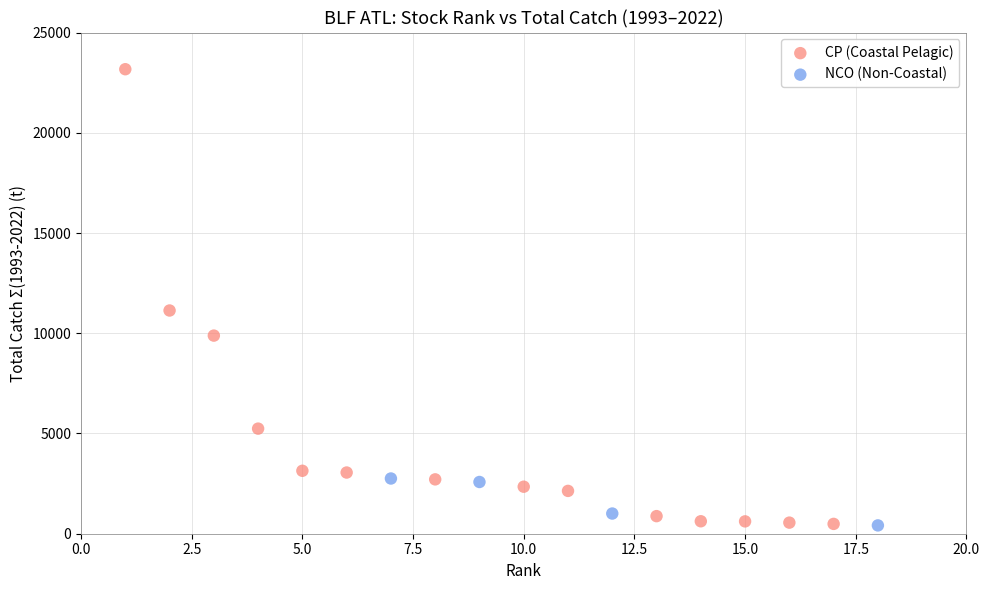

Which series has the largest Y range (max minus min)?

CP (Coastal Pelagic)